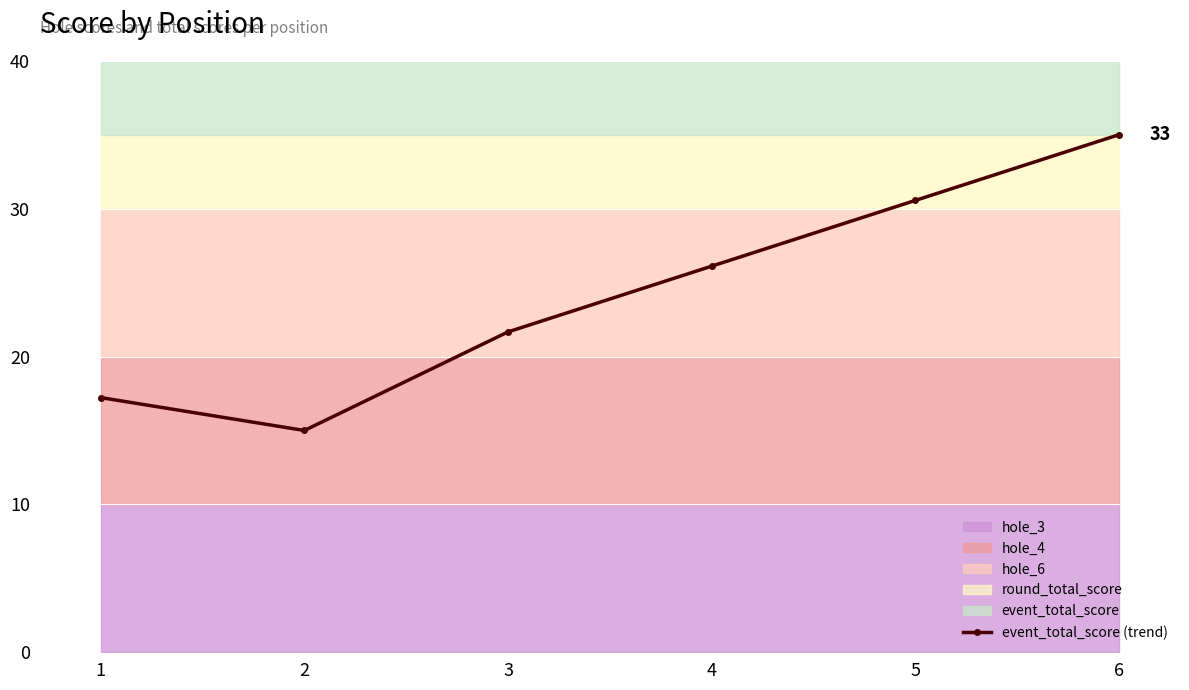

Rank the categories by value from lowest to highest.

2, 1, 3, 4, 5, 6